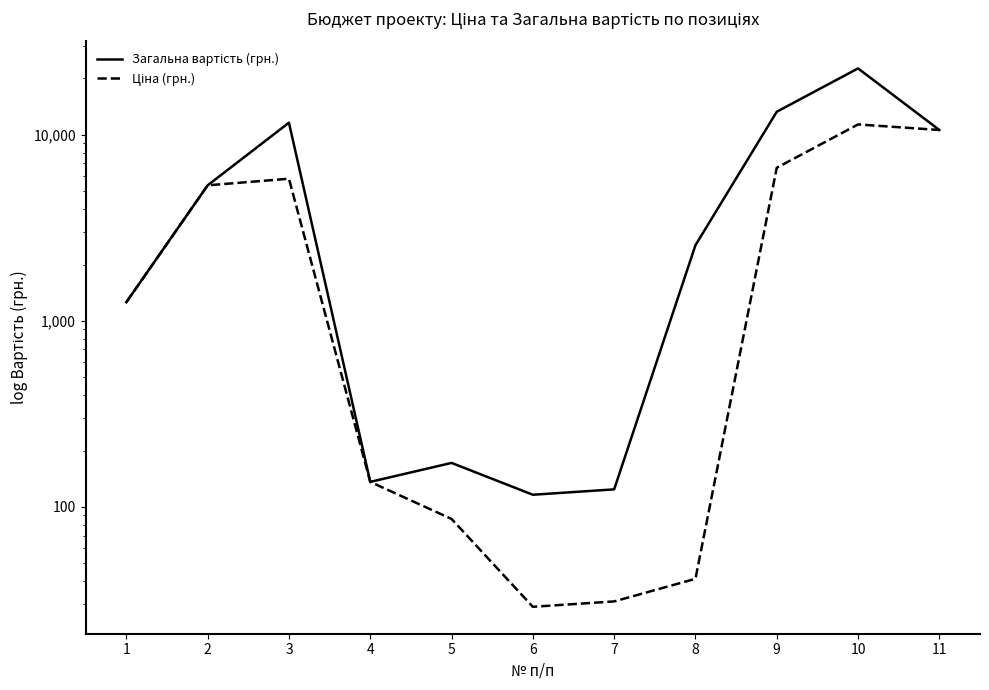

Reading right to left, transcribe all the data shown in this chart.

Загальна вартість (грн.): 11=10580.0	10=22654.0	9=13253.0	8=2542.0	7=124.0	6=116.0	5=172.0	4=136.0	3=11574.0	2=5333.0	1=1256.0
Ціна (грн.): 11=10577.0	10=11327.0	9=6626.5	8=41.0	7=31.0	6=29.0	5=86.0	4=136.0	3=5787.0	2=5333.0	1=1256.0